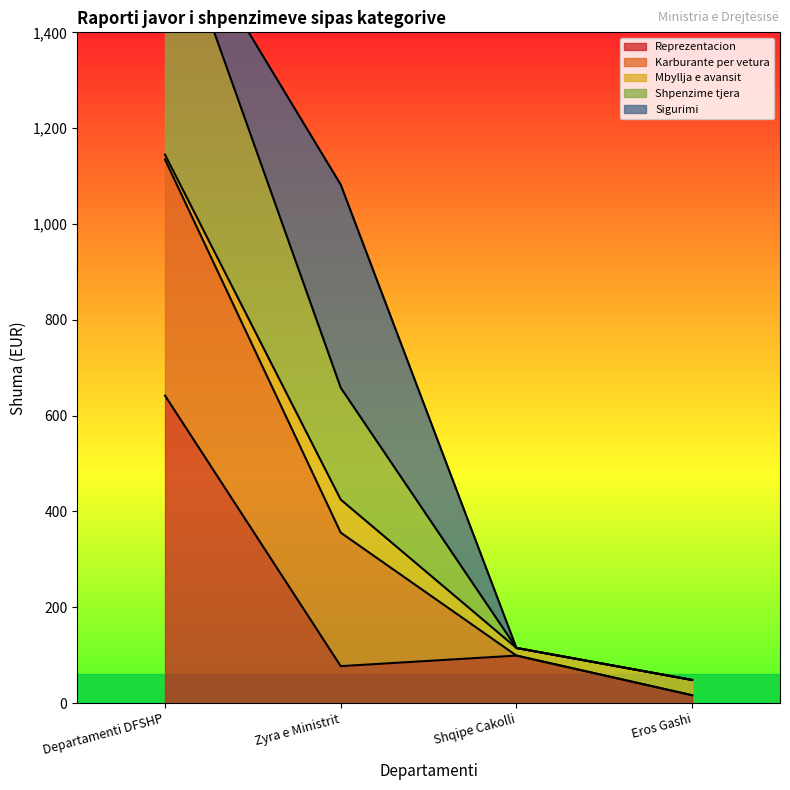

True or false: Reprezentacion and Karburante per vetura cross at least once.

False